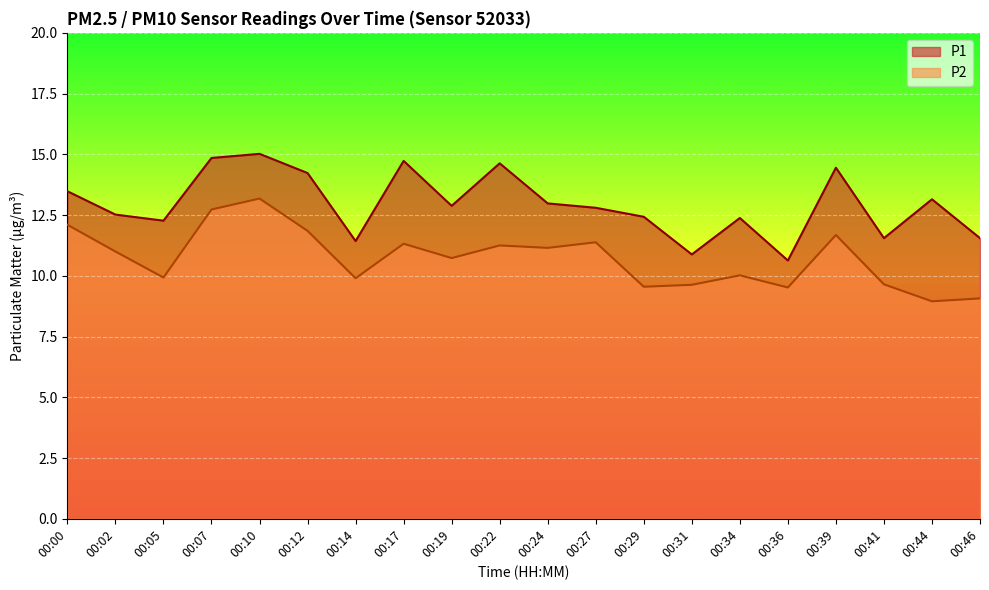

Reading left to right, what are all the values shown in this chart?

P1: 00:00=13.5	00:02=12.5	00:05=12.3	00:07=14.8	00:10=15.0	00:12=14.2	00:14=11.4	00:17=14.7	00:19=12.9	00:22=14.6	00:24=13.0	00:27=12.8	00:29=12.4	00:31=10.9	00:34=12.4	00:36=10.6	00:39=14.4	00:41=11.6	00:44=13.2	00:46=11.6
P2: 00:00=12.1	00:02=11.0	00:05=9.9	00:07=12.7	00:10=13.2	00:12=11.8	00:14=9.9	00:17=11.3	00:19=10.7	00:22=11.2	00:24=11.2	00:27=11.4	00:29=9.6	00:31=9.6	00:34=10.0	00:36=9.5	00:39=11.7	00:41=9.7	00:44=8.9	00:46=9.1